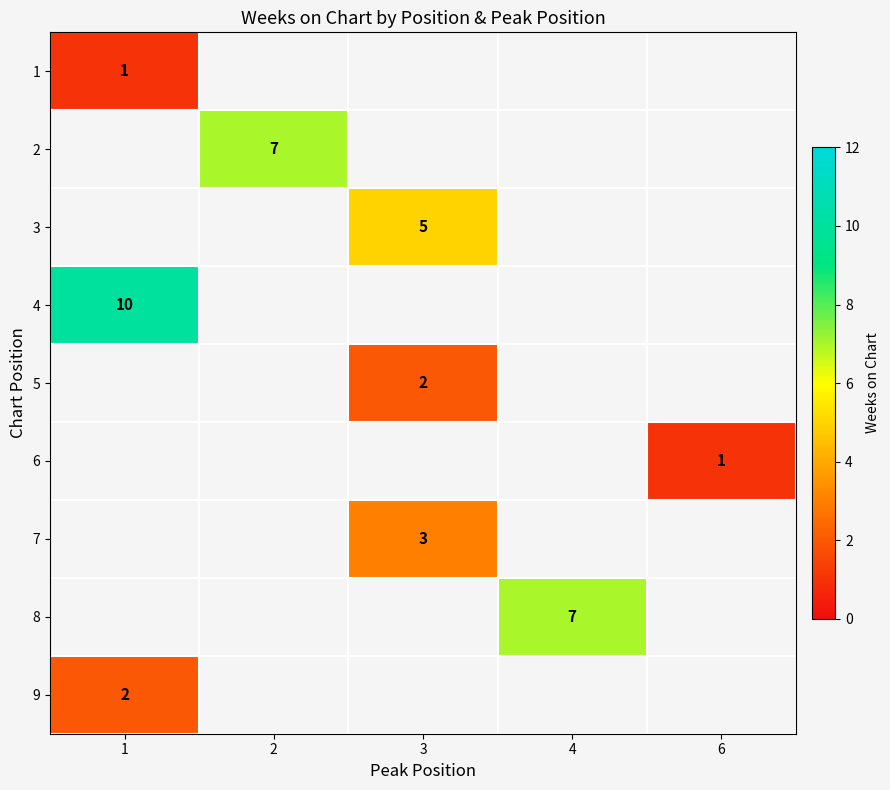

How many data points does each series have?

5